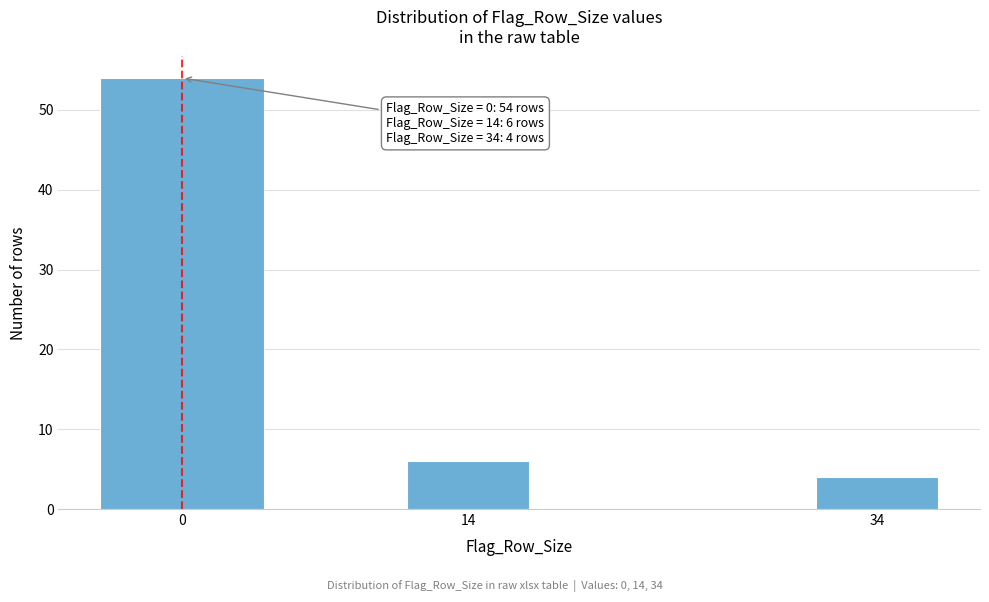

Reading left to right, what are all the values shown in this chart?

54	6	4